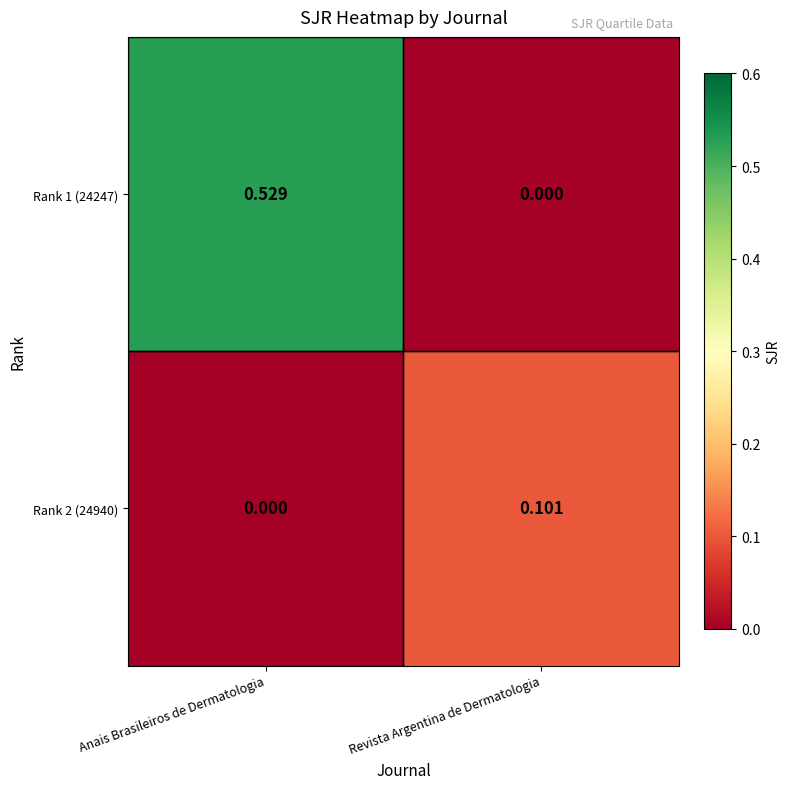

Between Anais Brasileiros de Dermatologia and Revista Argentina de Dermatologia, which series saw the biggest shift?

Rank 1 (24247)